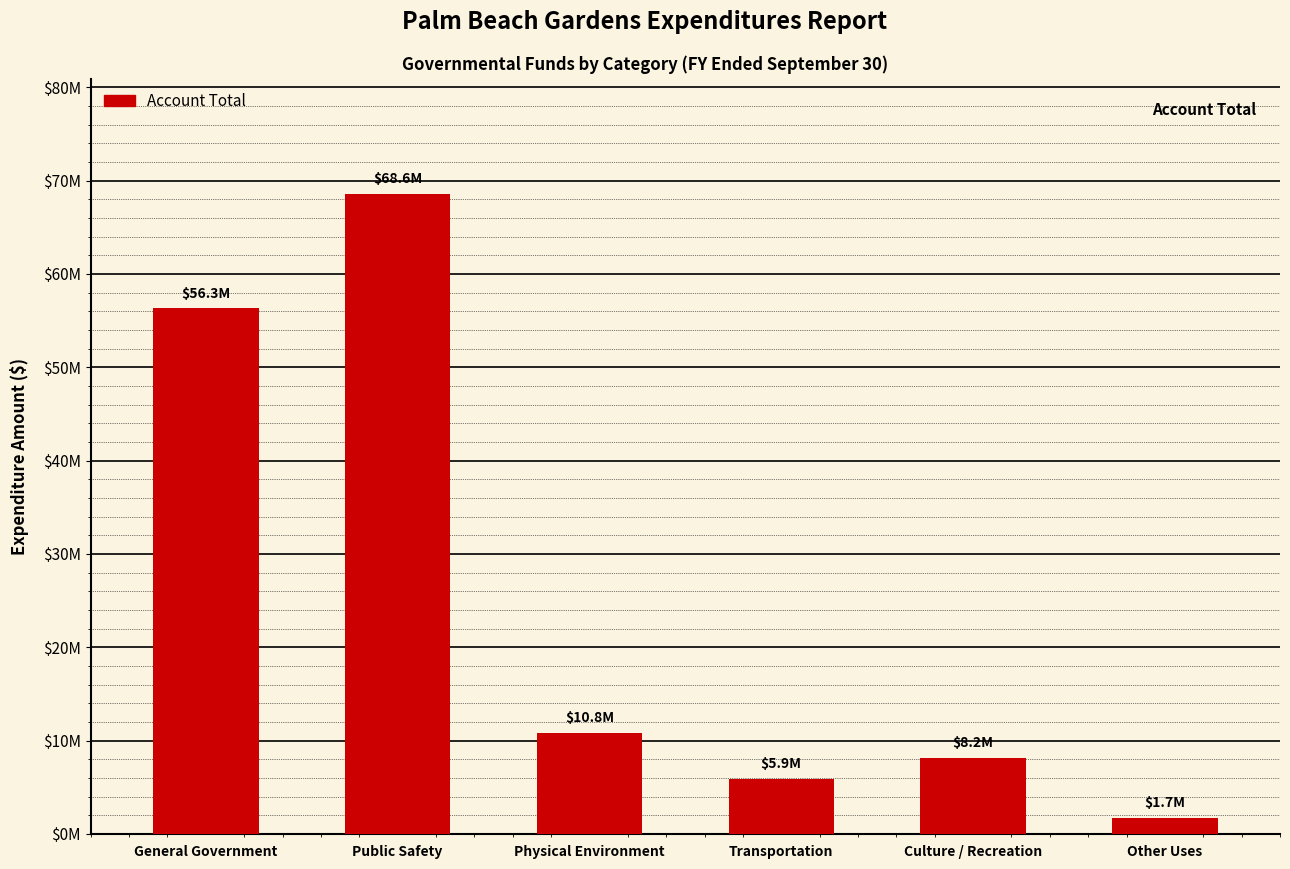

Are the bars horizontal?

No